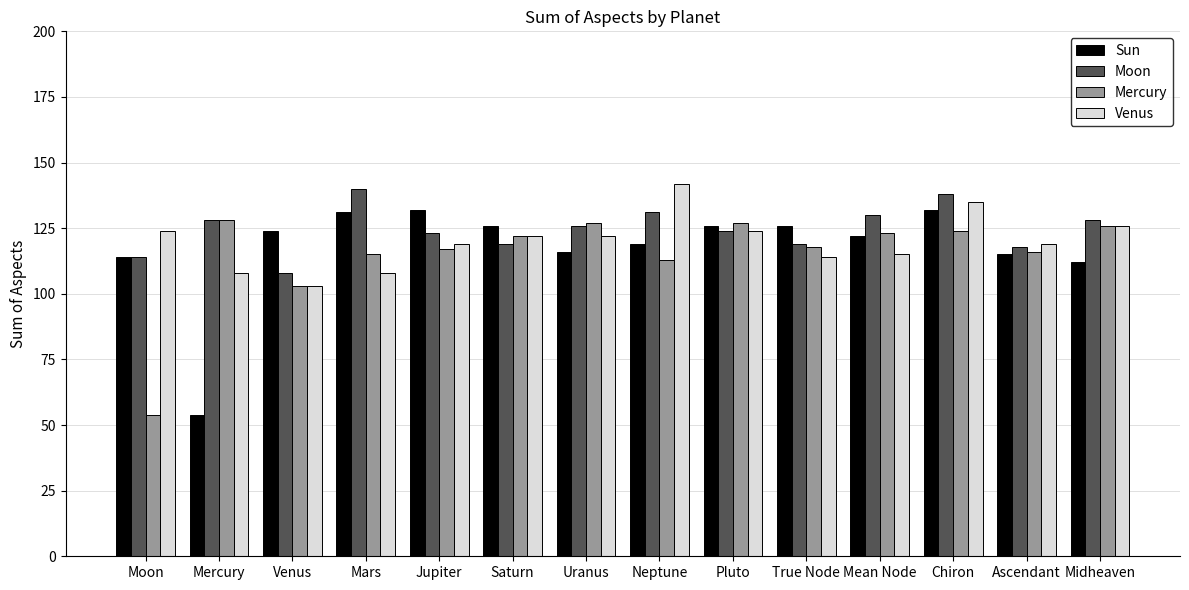

List the series in order of their overall mean, lowest first.

Mercury, Sun, Venus, Moon